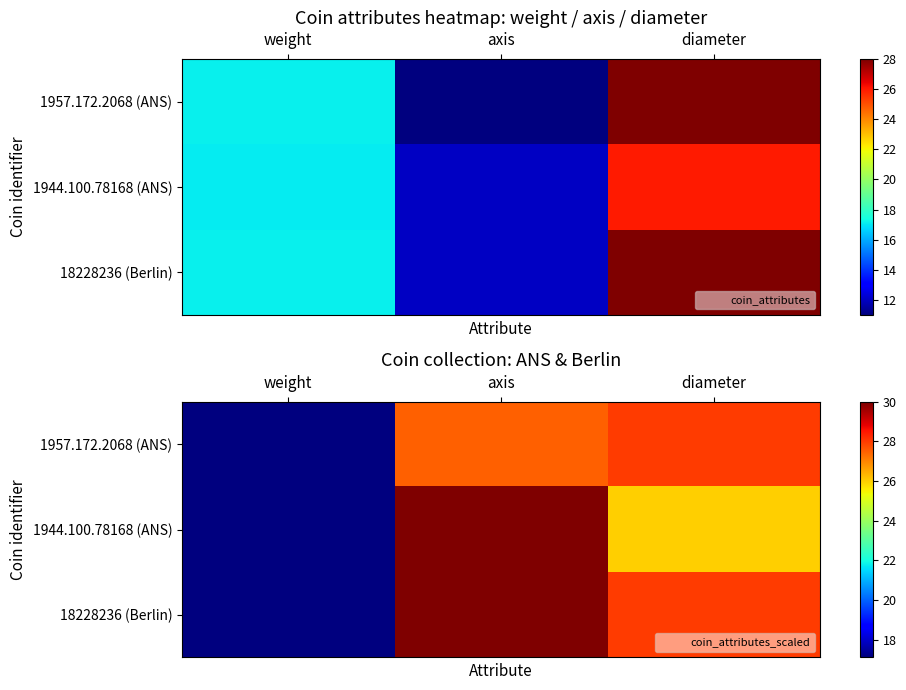

The 1957.172.2068 (ANS) series shows 48.8 at axis. True or false?

False